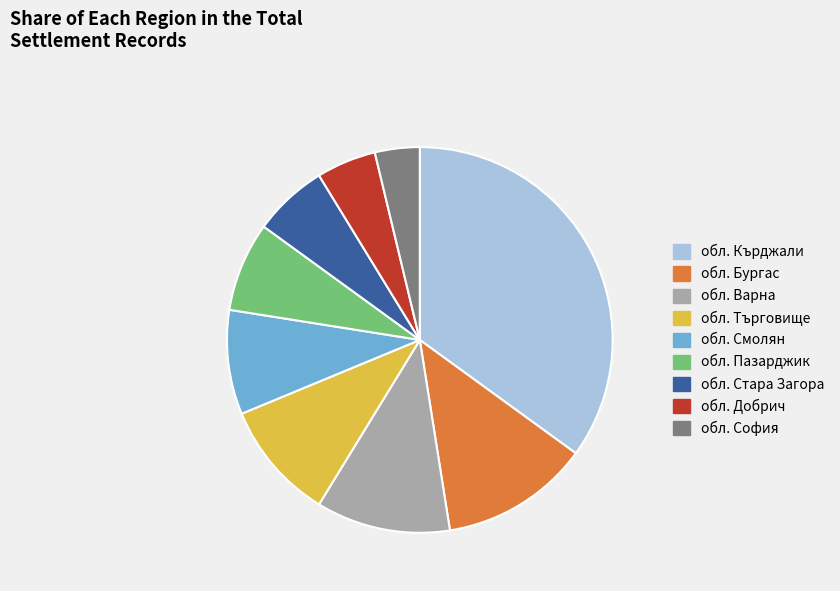

Is it true that обл. София is 15% of the pie?

False